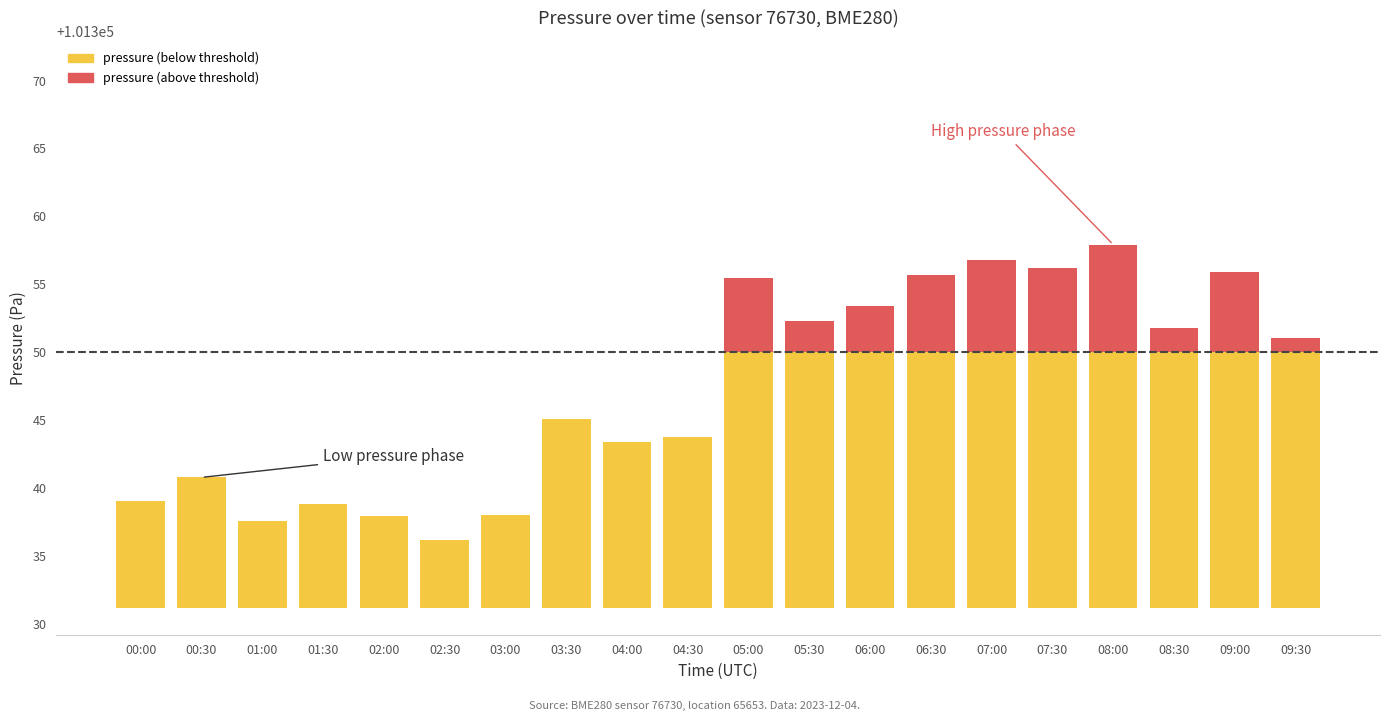

Reading left to right, list all the values displayed in this chart.

pressure (below threshold): 7.8	9.6	6.4	7.7	6.7	5.0	6.8	13.9	12.2	12.6	18.8	18.8	18.8	18.8	18.8	18.8	18.8	18.8	18.8	18.8
pressure (above threshold): 0.0	0.0	0.0	0.0	0.0	0.0	0.0	0.0	0.0	0.0	5.5	2.3	3.4	5.7	6.8	6.2	7.9	1.8	5.9	1.1